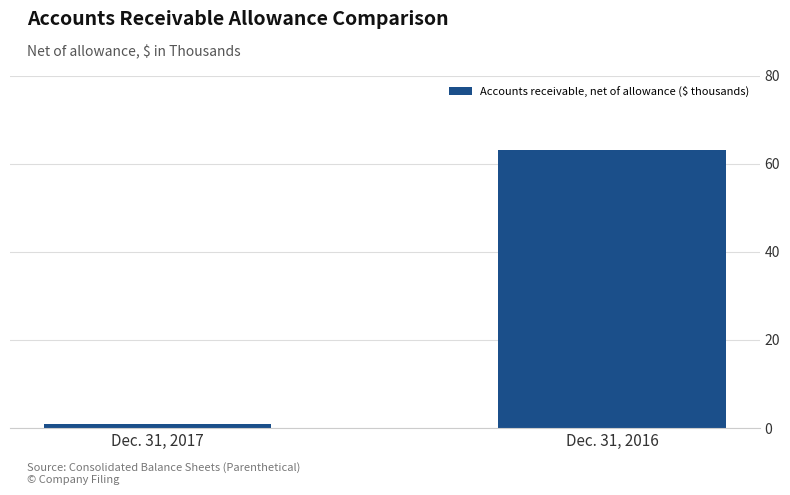

Which category has the highest value across all series?

Dec. 31, 2016